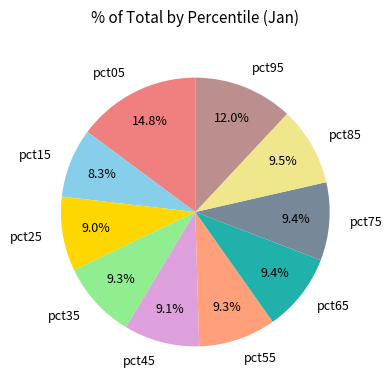

To the nearest percent, what is the combined percentage of pct75 and pct25?

18%